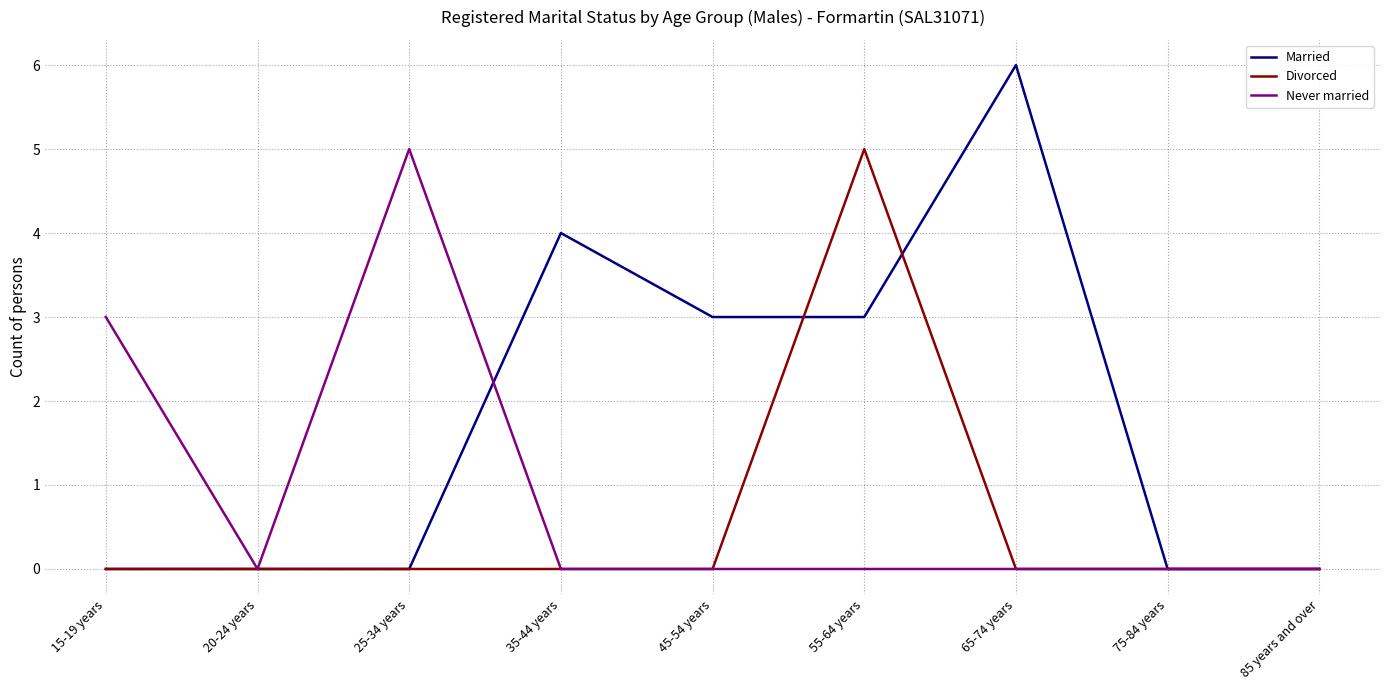

Which series has the largest range (max minus min)?

Married